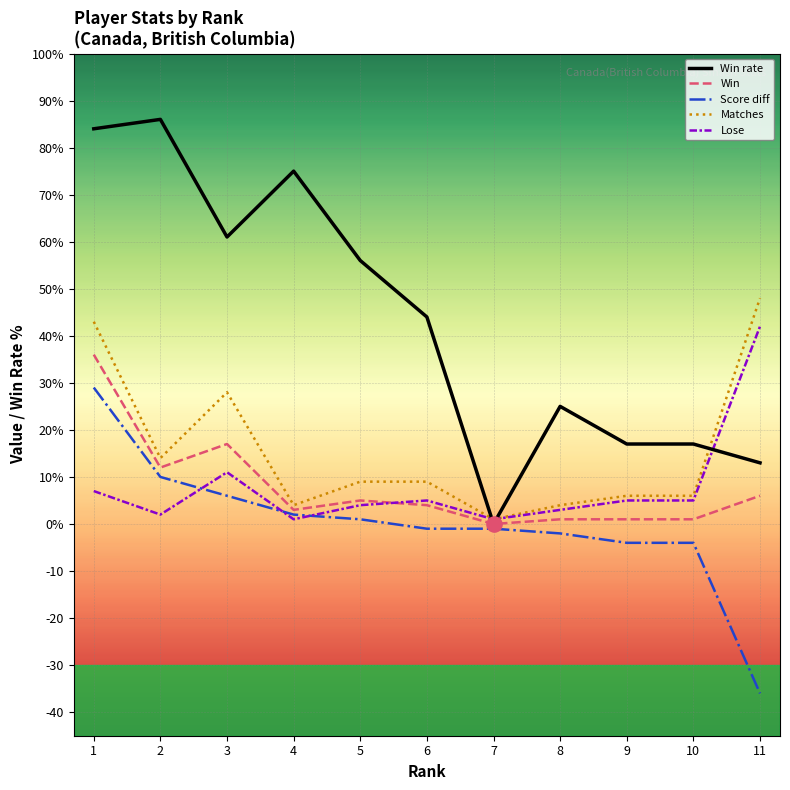

What is the total value across all series at 4?

85